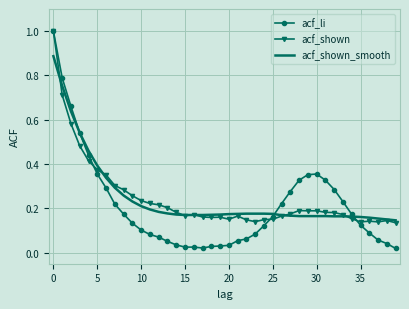

How many acf_shown values are between 0 and 1?

40